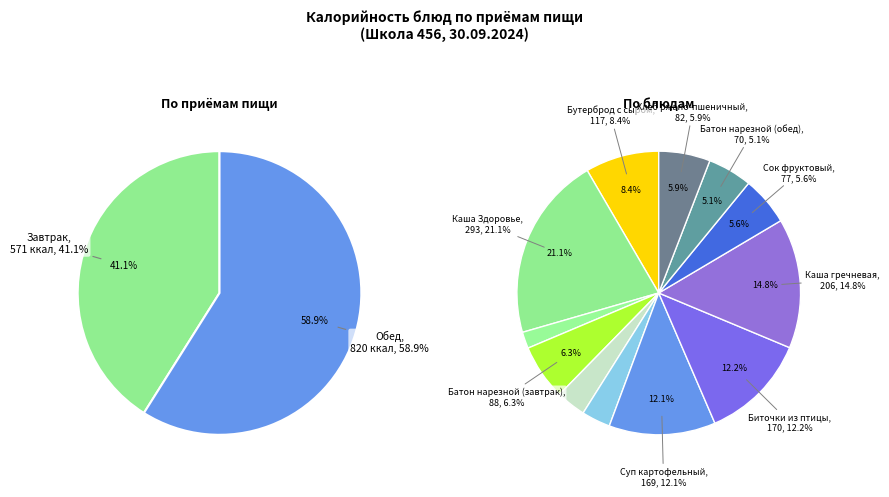

Is Каша гречневая the majority of the pie?

No